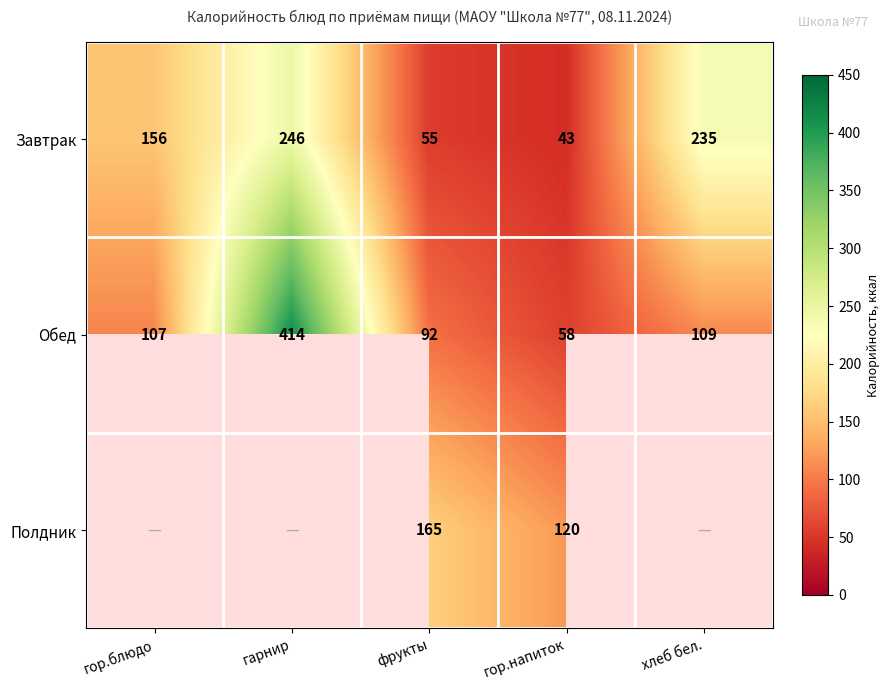

What is the spread (max minus min) of values at гарнир?

168.0